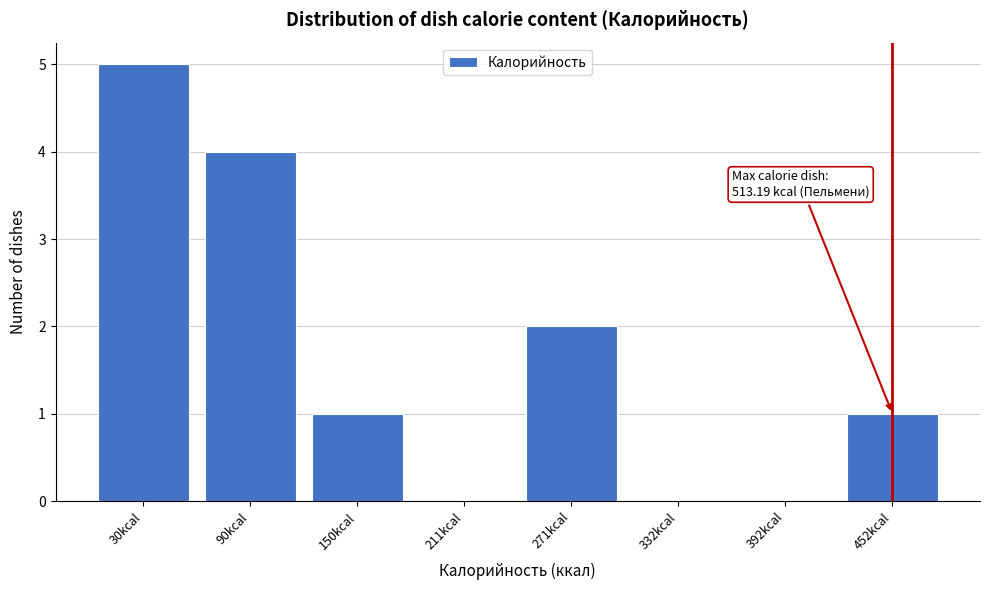

Reading left to right, what are all the values shown in this chart?

30kcal=5	90kcal=4	150kcal=1	211kcal=0	271kcal=2	332kcal=0	392kcal=0	452kcal=1